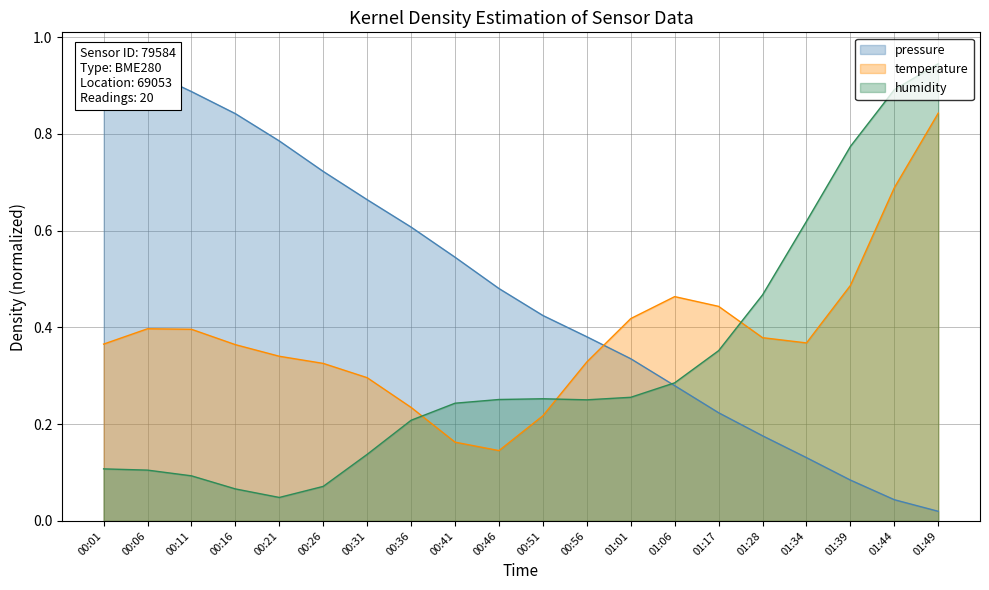

What is the difference between the maximum and minimum values in the humidity series?

0.9